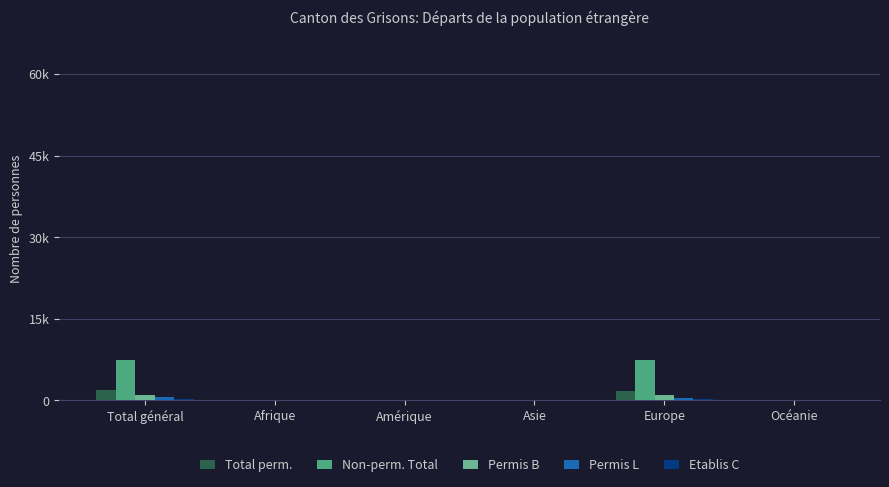

What is the sum of all Permis L values?

1110